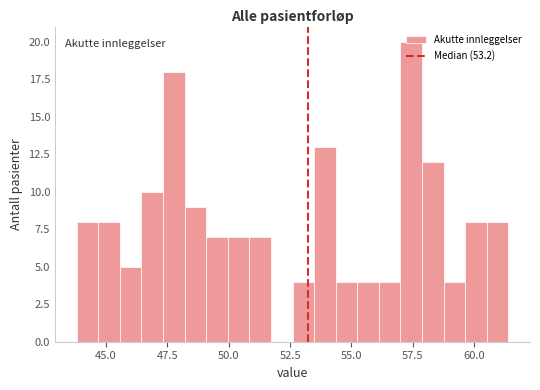

Around what value on the x-axis is the tallest bar? Give the approximate position of its centre, as read against the axis.

57.5